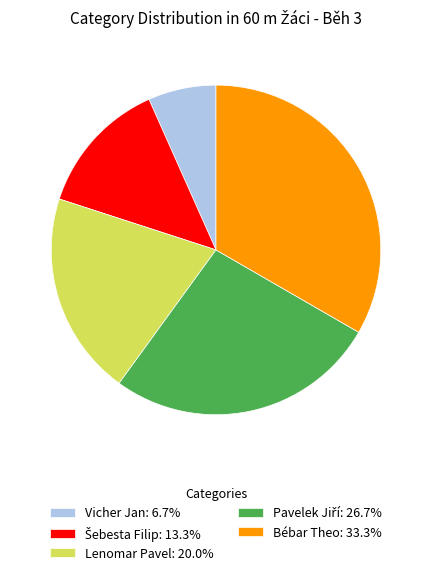

Does Vicher Jan: 6.7% account for over 50% of the chart?

No